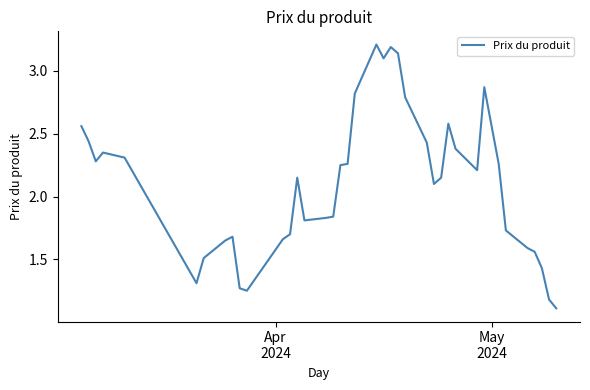

What is the greatest value displayed?

3.2